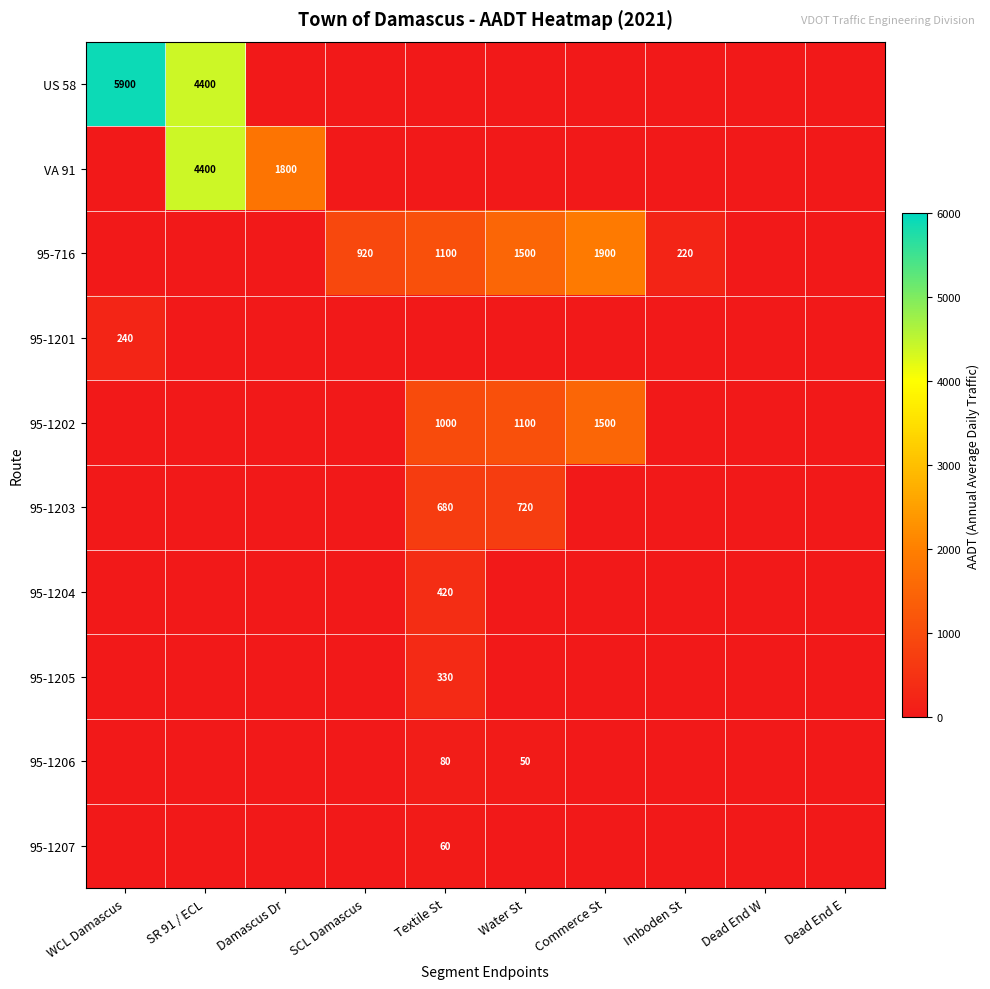

True or false: 95-1205 has a value of 561 at Textile St.

False